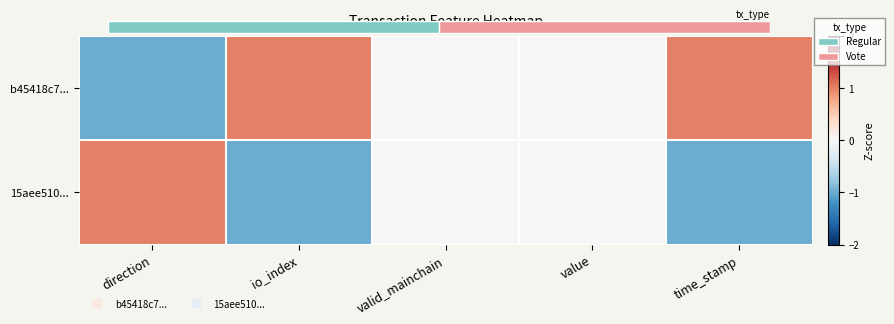

What is the difference between the maximum and second lowest values in the 15aee510... series?

2